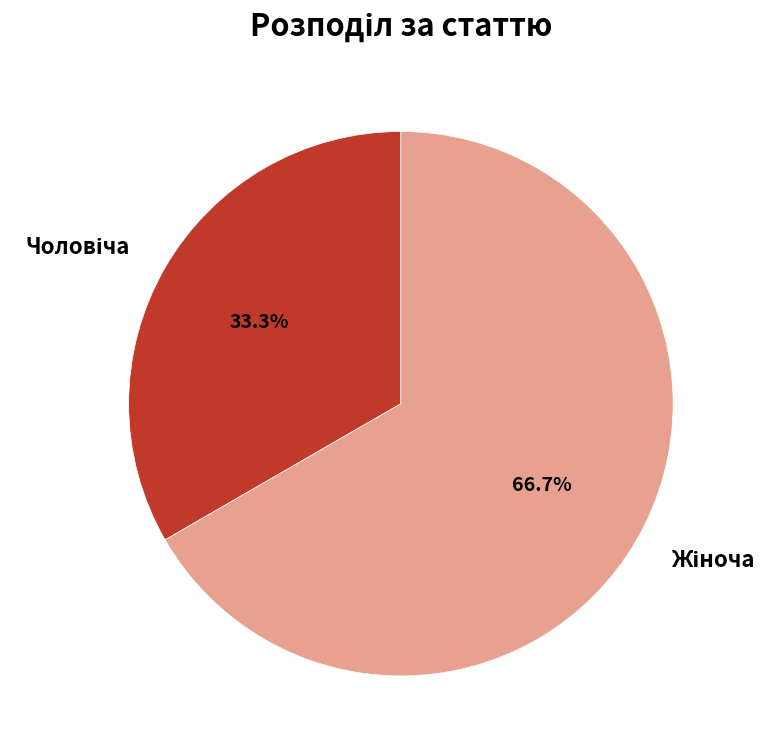

Is there any slice that represents more than half of the pie?

Yes